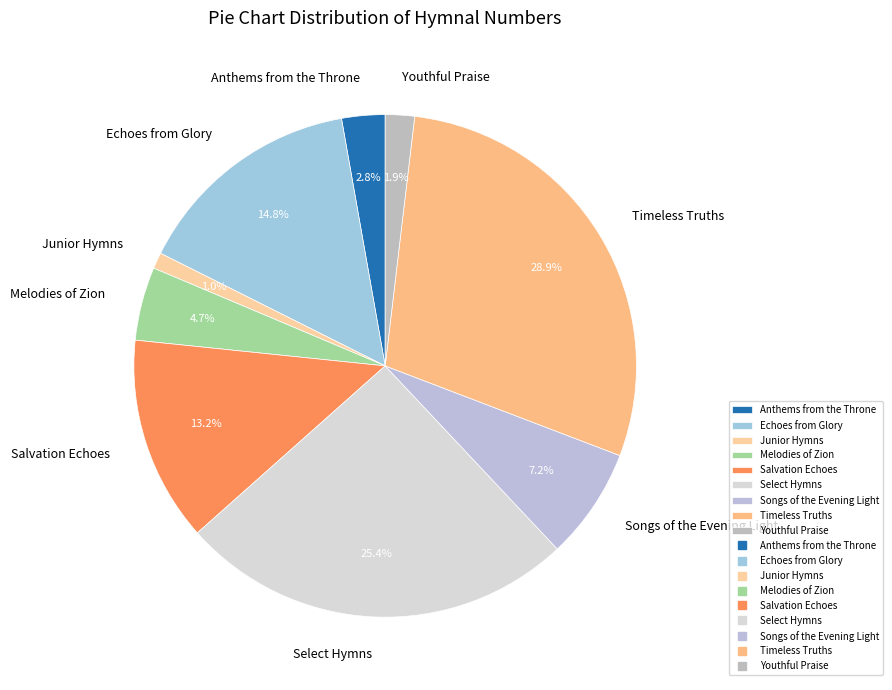

How many segments does this pie chart have?

9